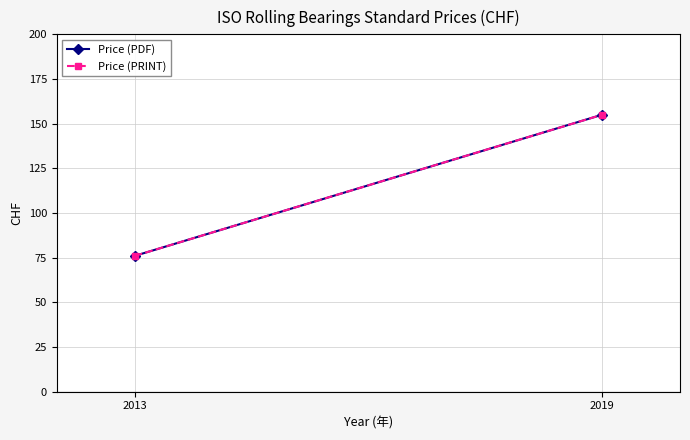

Reading left to right, what are all the values shown in this chart?

Price (PDF): 76	155
Price (PRINT): 76	155